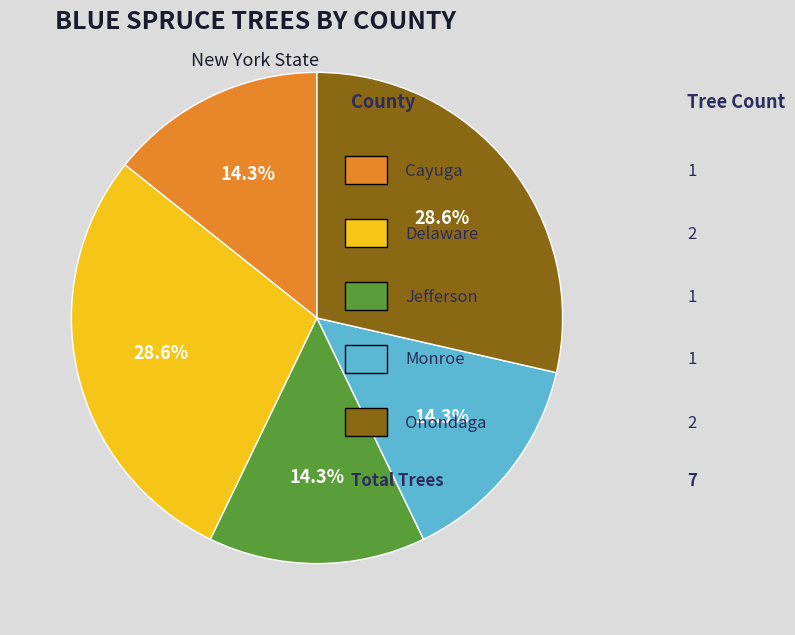

Does any single category account for the majority?

No